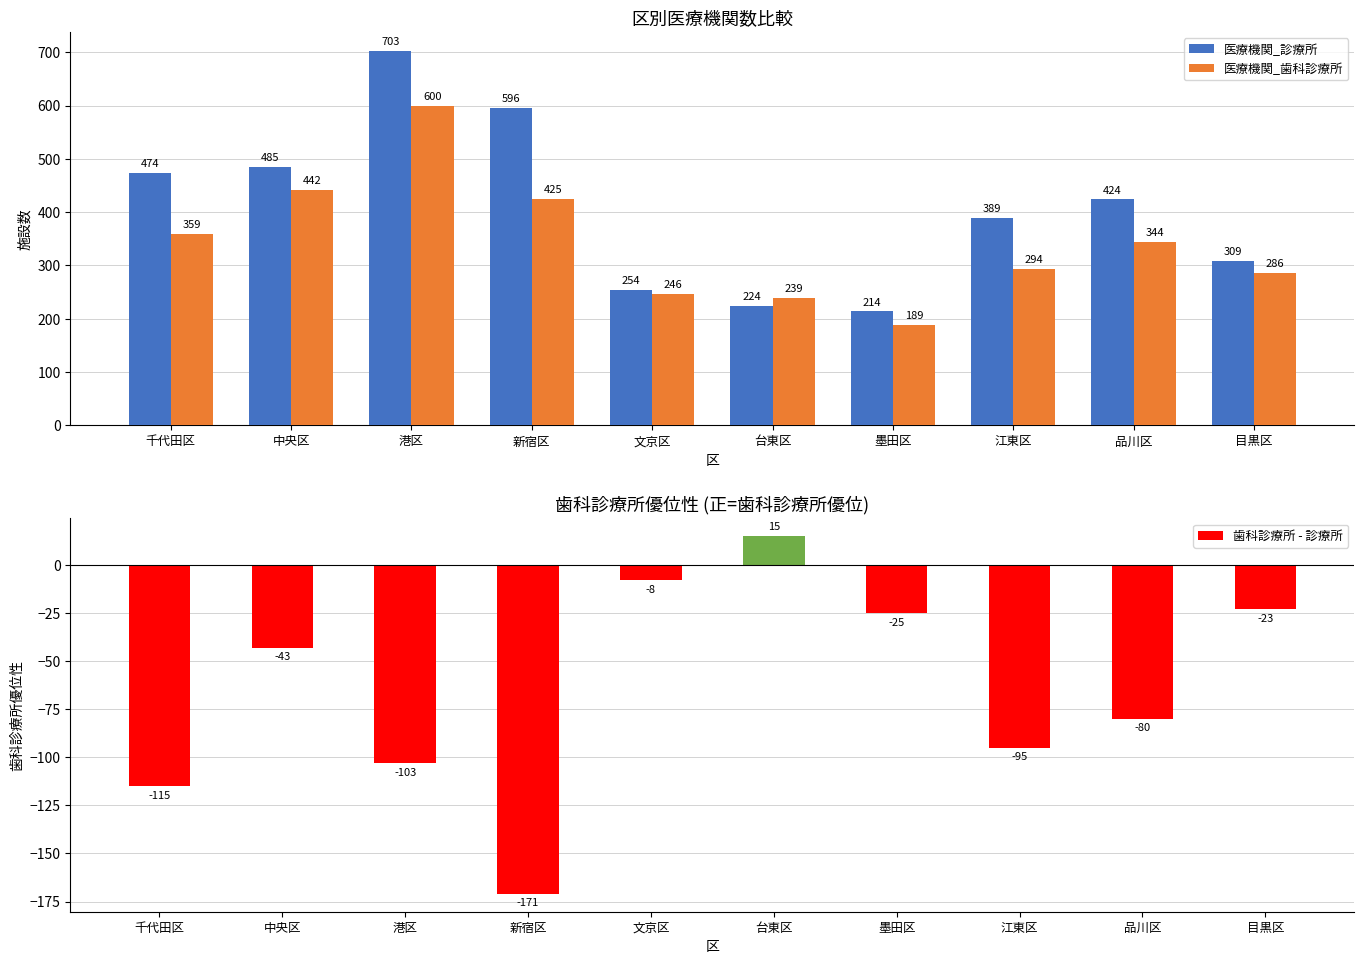

What is the minimum value for 医療機関_歯科診療所?

189